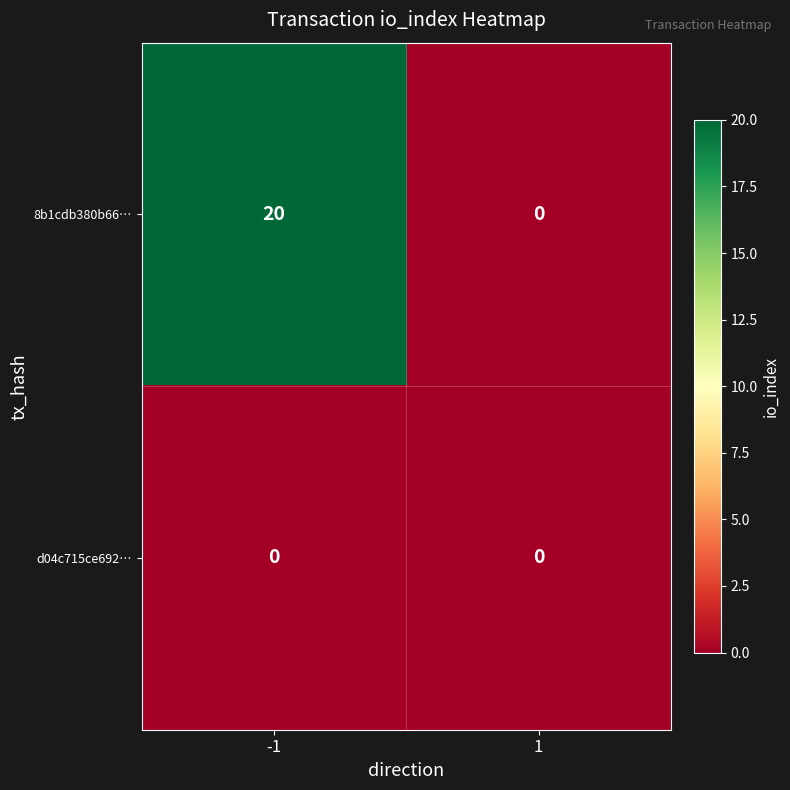

Which series changed the most between -1 and 1?

8b1cdb380b66…